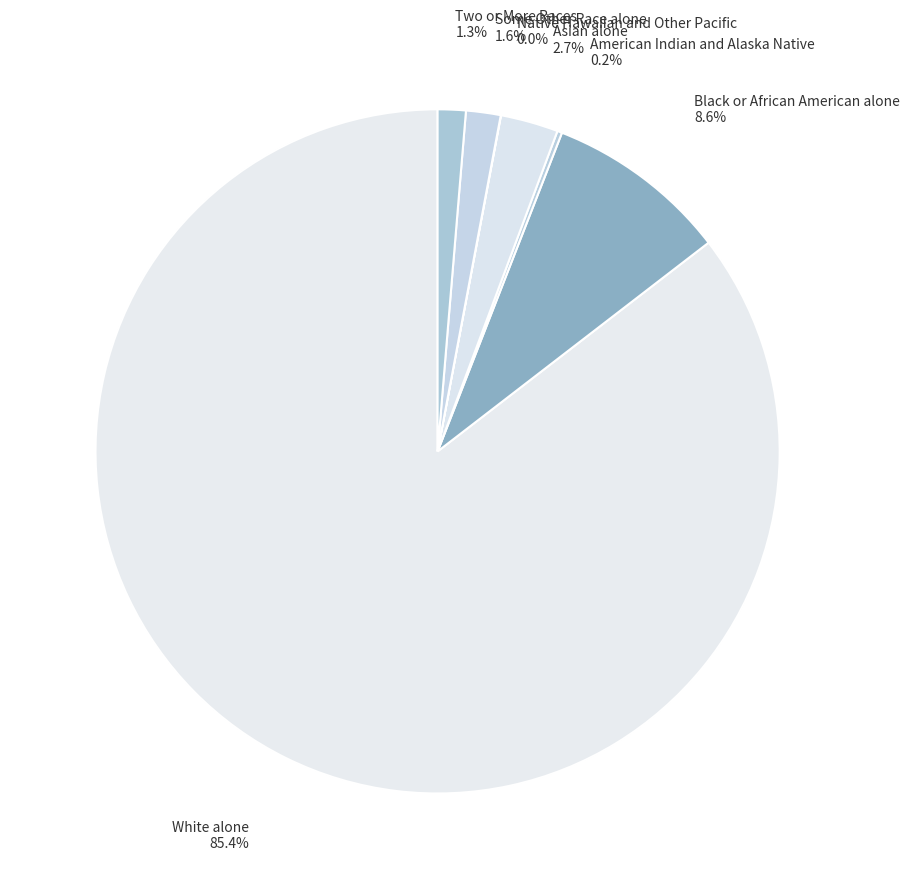

Does White alone 85.4% account for over 50% of the chart?

Yes